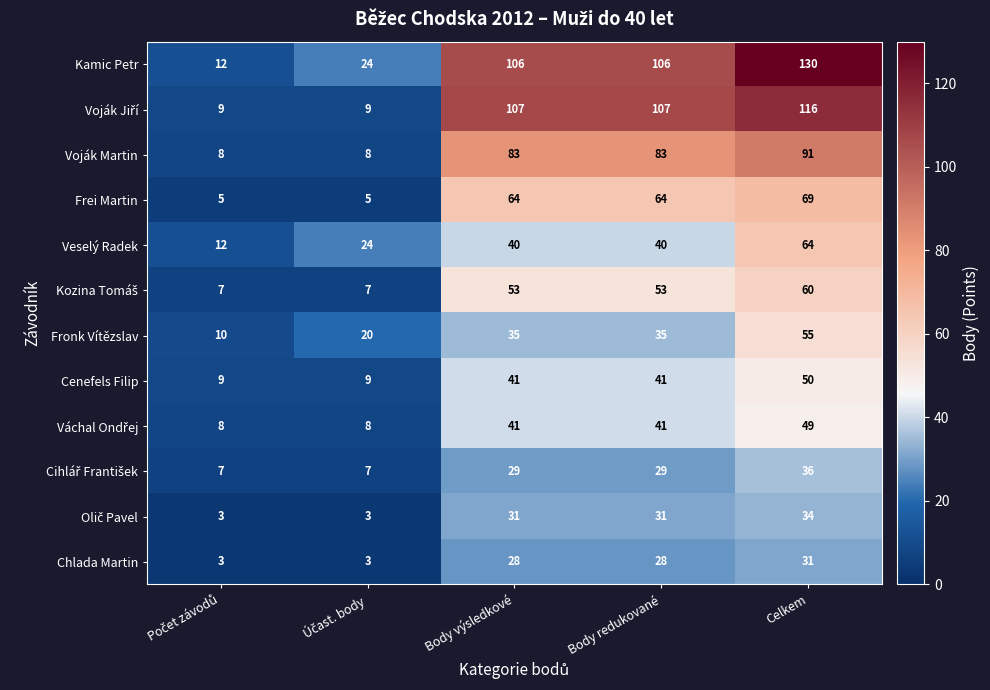

What is the smallest value displayed?

3